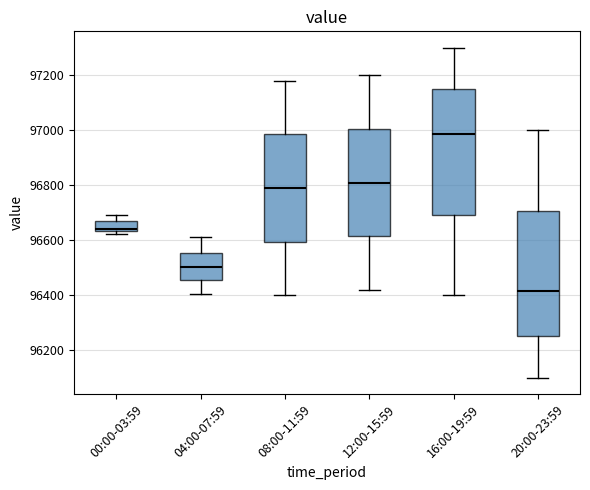

Reading left to right, transcribe this box plot: for each box, give where its median line is, the range the box spans, and where its two whiskers end, as read against the y-axis. The values are not printed on the chart, so give them approximately, as read against the axis.

00:00-03:59: median 96640 (just above the box's lower edge), box 96640 to 96660, whiskers 96620 to 96700
04:00-07:59: median 96500, box 96460 to 96560, whiskers 96400 to 96620
08:00-11:59: median 96800, box 96600 to 96980, whiskers 96400 to 97180
12:00-15:59: median 96820, box 96620 to 97000, whiskers 96420 to 97200
16:00-19:59: median 96980, box 96700 to 97160, whiskers 96400 to 97300
20:00-23:59: median 96420, box 96260 to 96700, whiskers 96100 to 97000